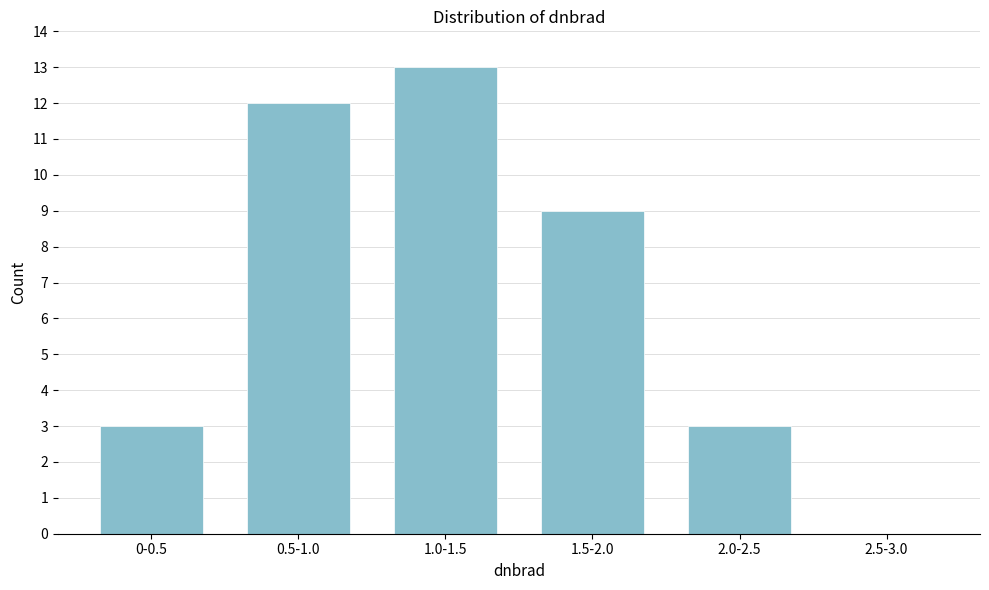

Reading left to right, list all the values displayed in this chart.

0-0.5=3	0.5-1.0=12	1.0-1.5=13	1.5-2.0=9	2.0-2.5=3	2.5-3.0=0